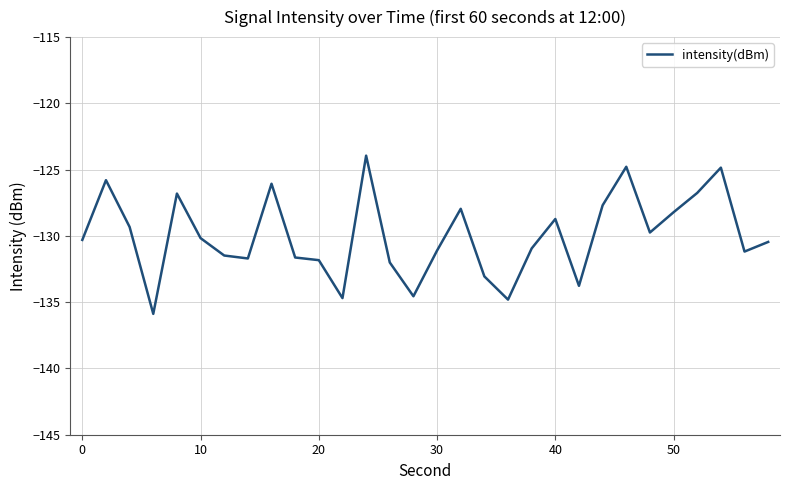

What is the difference between the maximum and minimum values?

11.9